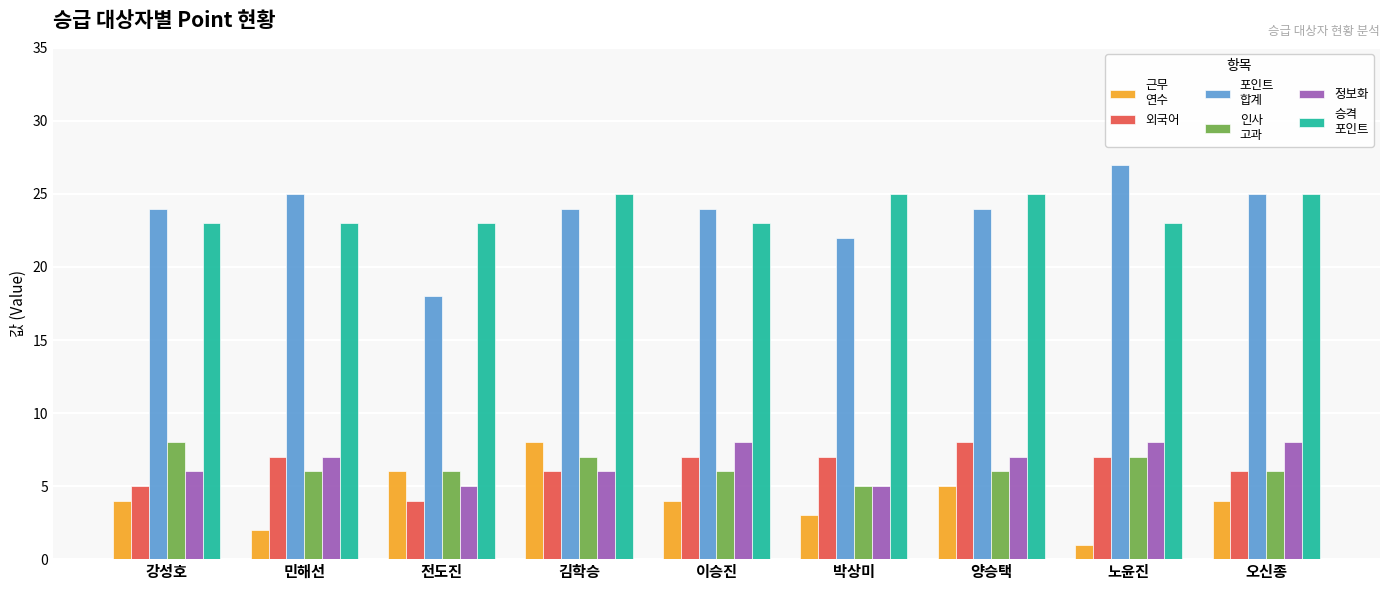

What is the maximum value shown in the chart?

27